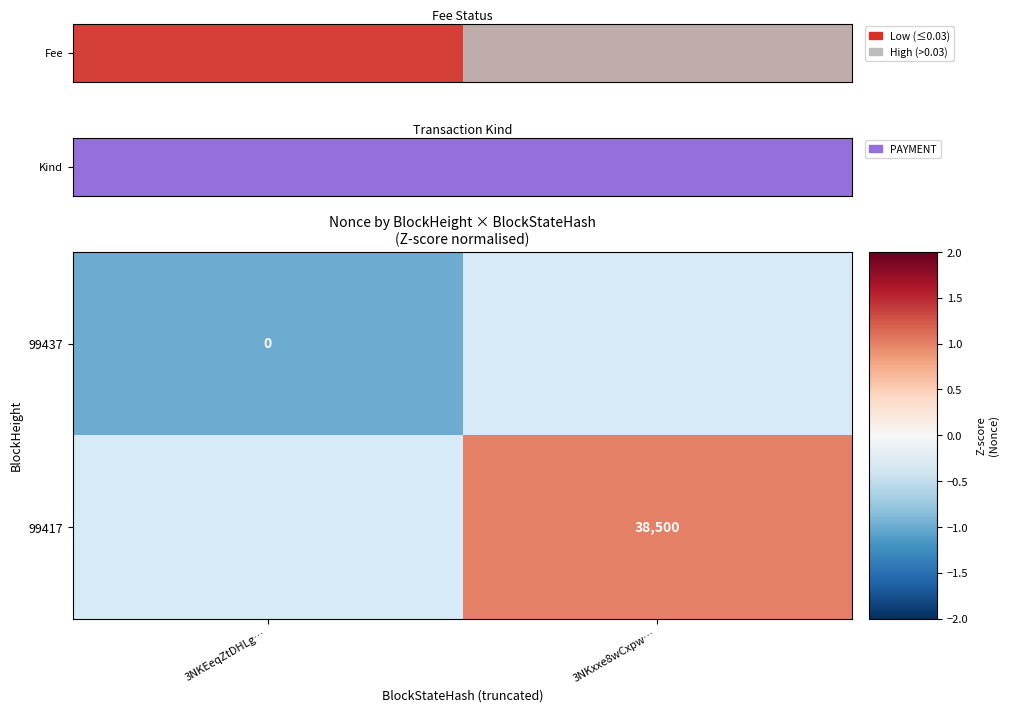

The value of 99417 at 3NKxxe8wCxpw… is 38500. True or false?

True